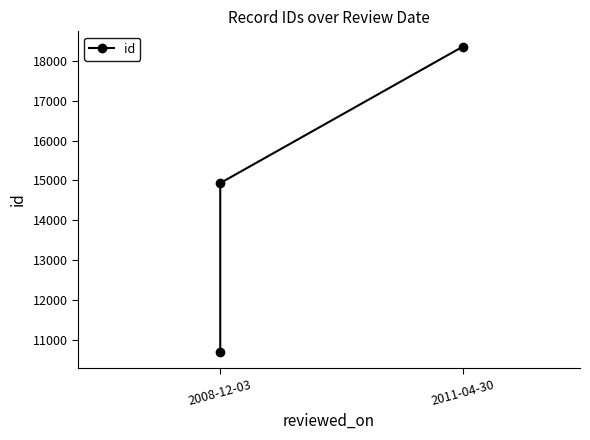

What is the change in value from 2008-12-03 to 2011-04-30?

+7675